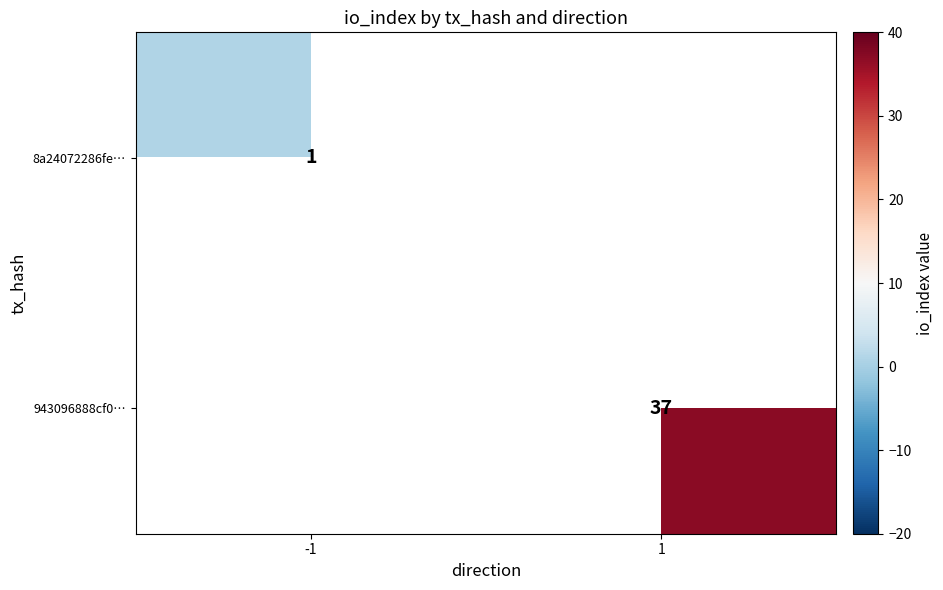

The value of 8a24072286fe… at -1 is 1. True or false?

True